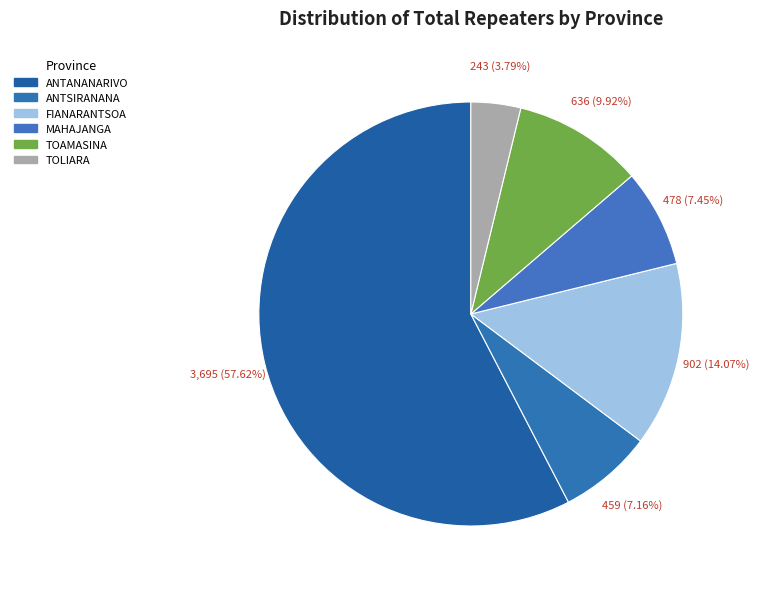

Count the number of slices in the pie.

6